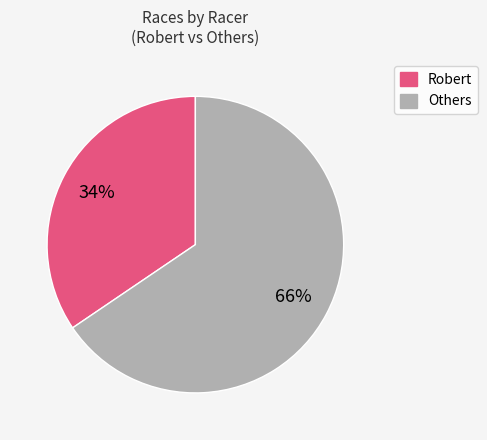

Is it true that Others is 66% of the pie?

True